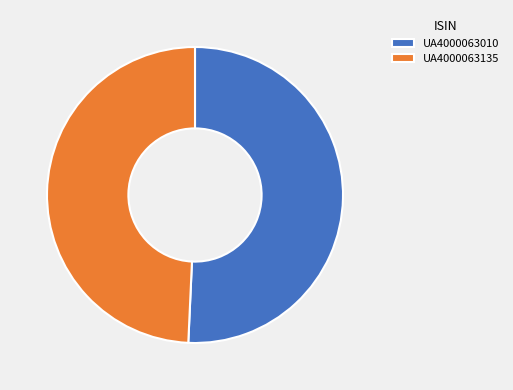

Rank the categories by value from lowest to highest.

UA4000063135, UA4000063010